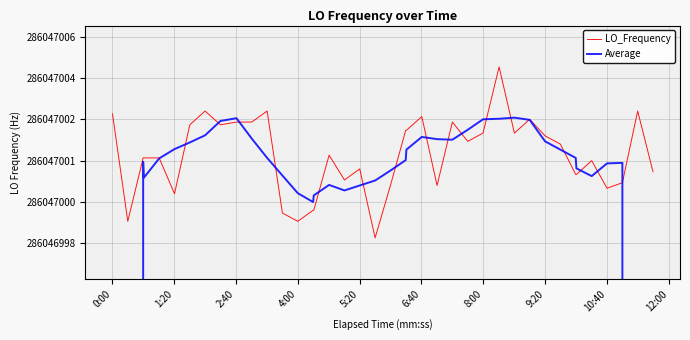

How many data points does each series have?

40